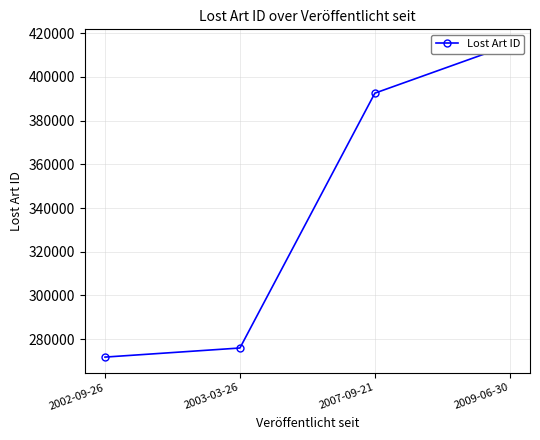

List the labels in order of value, largest first.

2009-06-30, 2007-09-21, 2003-03-26, 2002-09-26